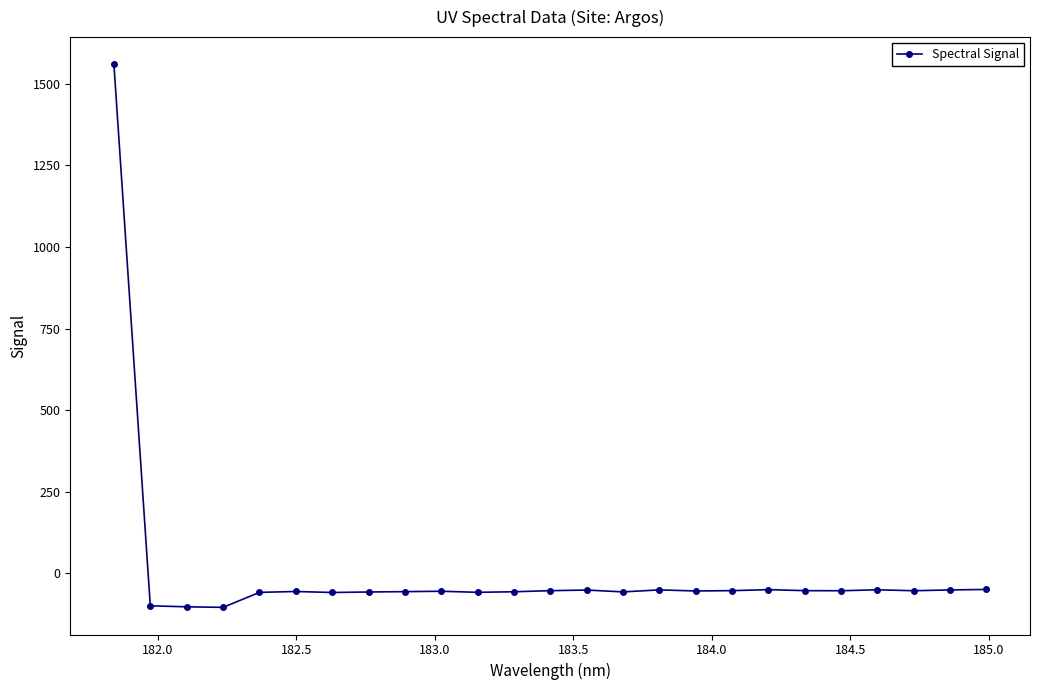

True or false: the data has more than 0 interior local peaks.

True